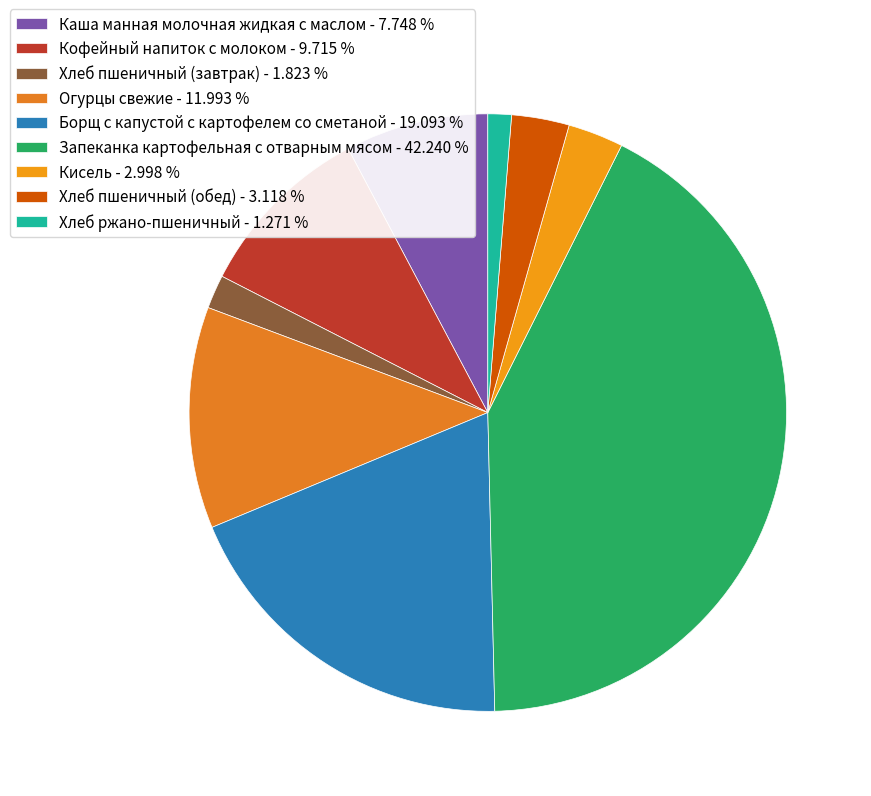

Is it true that Кисель is 3% of the pie?

True